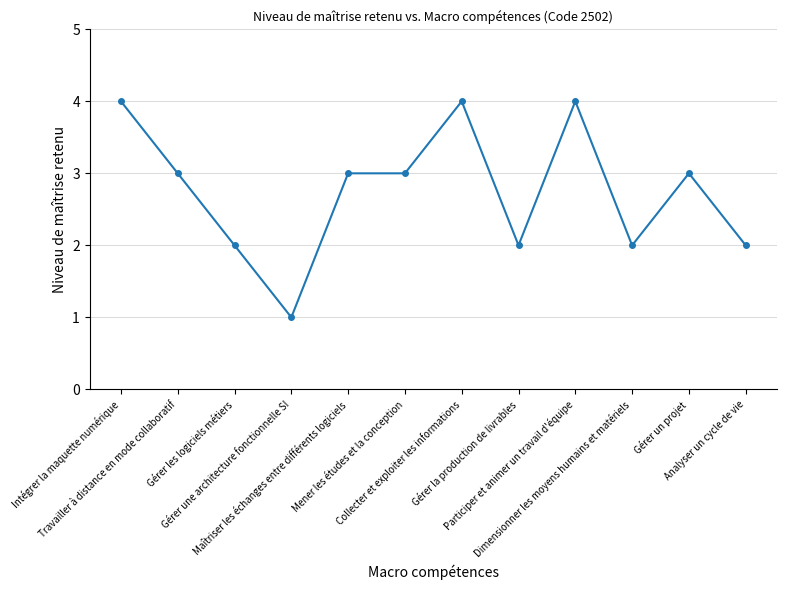

Does the chart display data point markers on the line(s)?

Yes